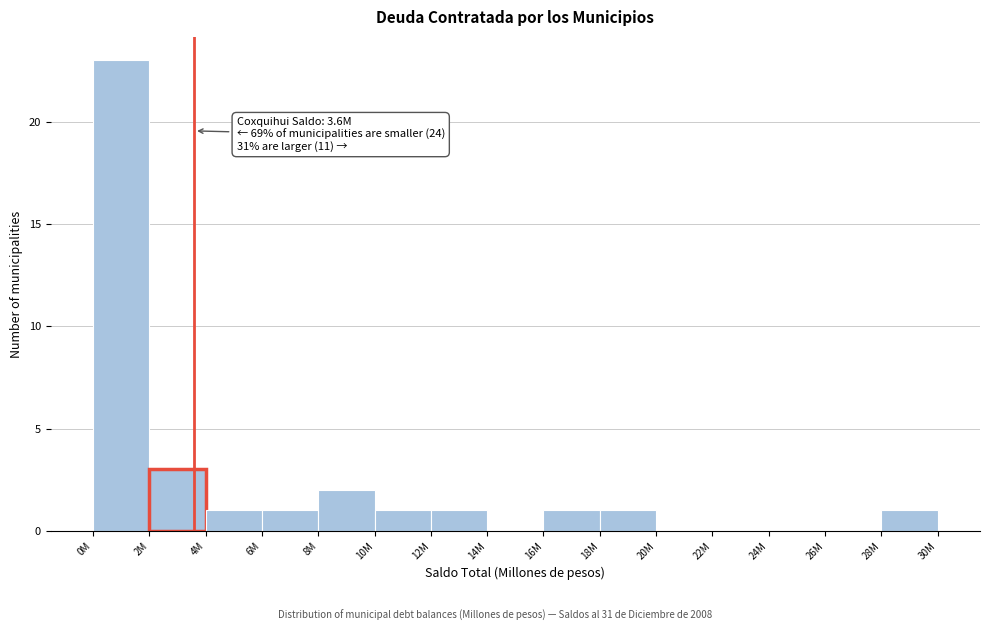

Reading right to left, list all the values displayed in this chart.

28M=1	26M=0	24M=0	22M=0	20M=0	18M=1	16M=1	14M=0	12M=1	10M=1	8M=2	6M=1	4M=1	2M=3	0M=23